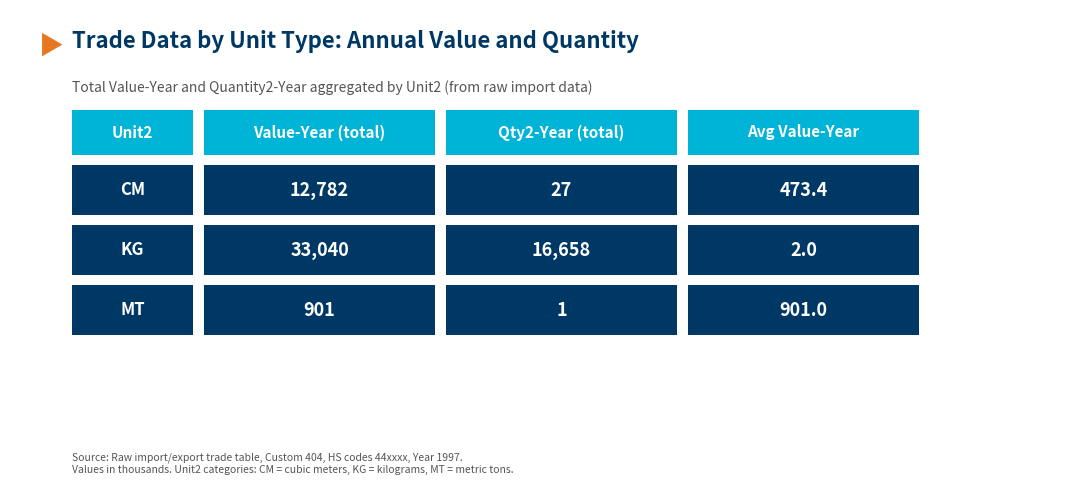

Which series has the largest total across all categories?

Value-Year